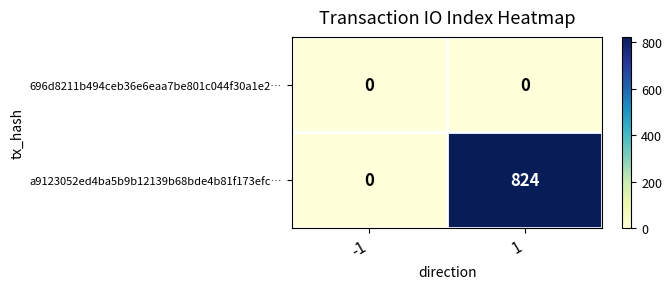

How many data points in a9123052ed4ba5b9b12139b68bde4b81f173efc… are less than 824?

1